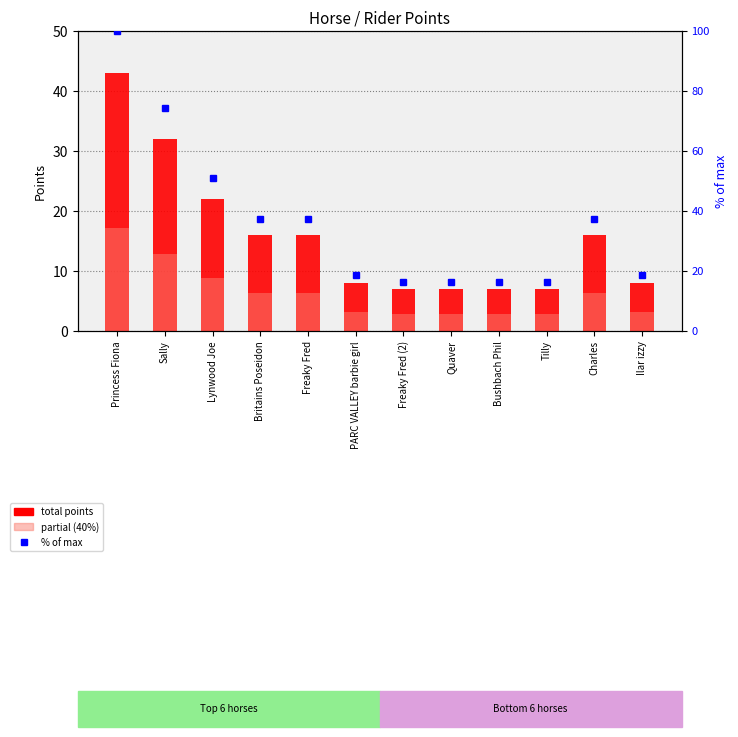

Which series changed the most between PARC VALLEY barbie girl and Ilar izzy?

total points